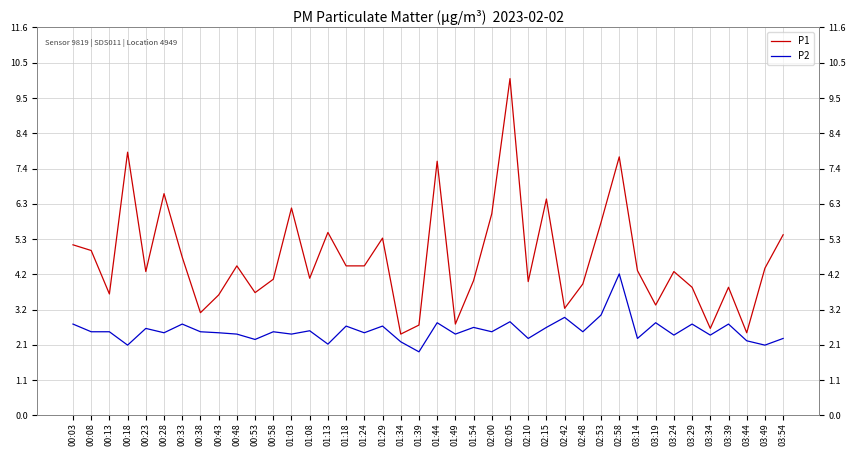

The P1 series shows 4.7 at 02:42. True or false?

False